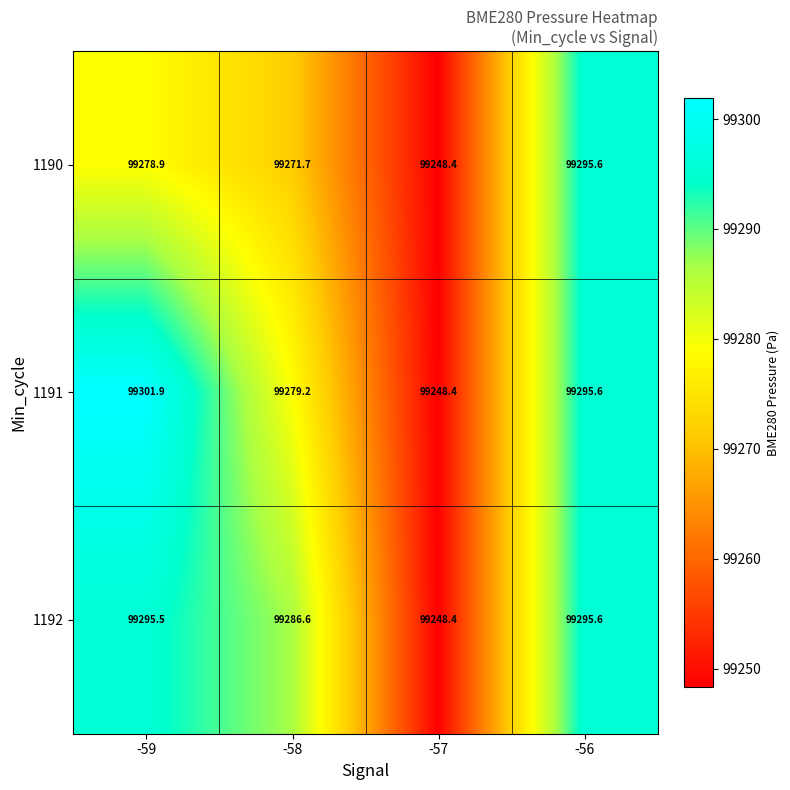

Is it true that 1190 equals 144671.0 at -56?

False